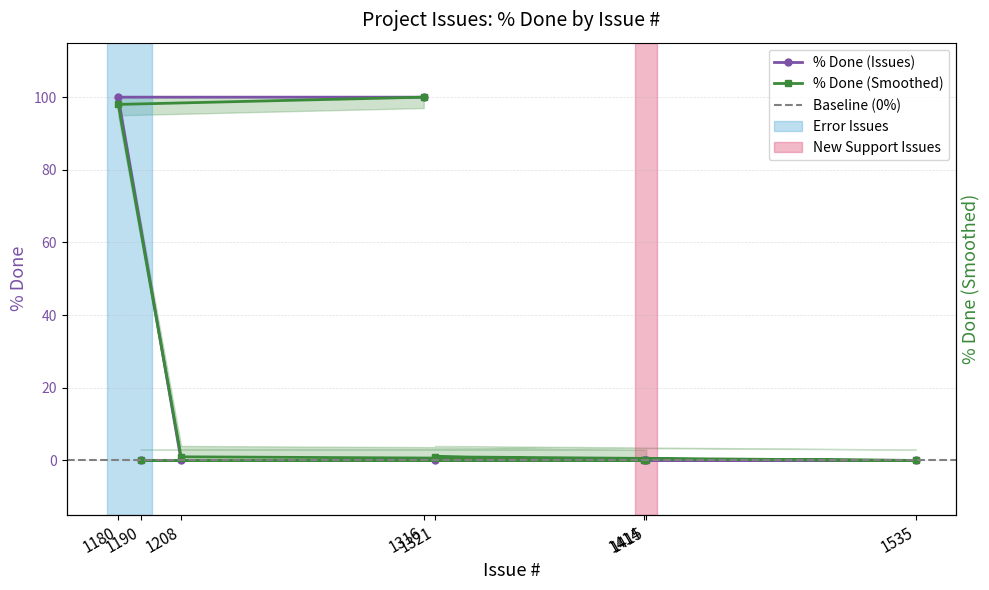

What is the greatest value displayed?

100